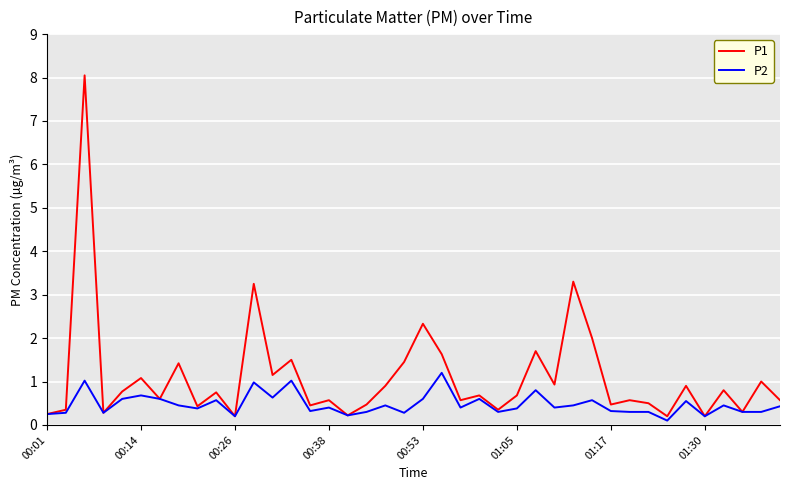

How many interior local peaks does the P1 series have?

15